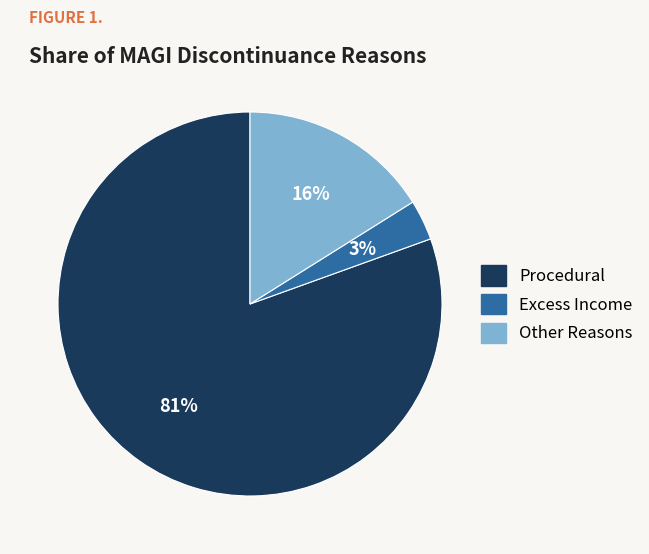

Is there any slice that represents more than half of the pie?

Yes